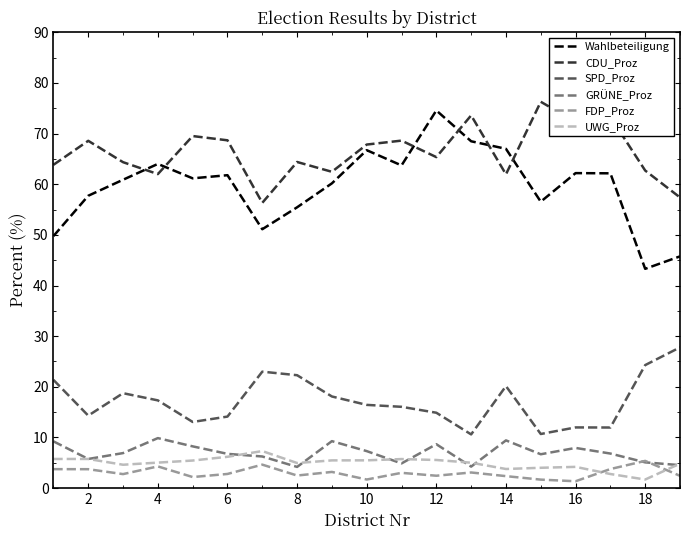

In CDU_Proz, how many points are higher than both neighbors (excluding endpoints)?

7